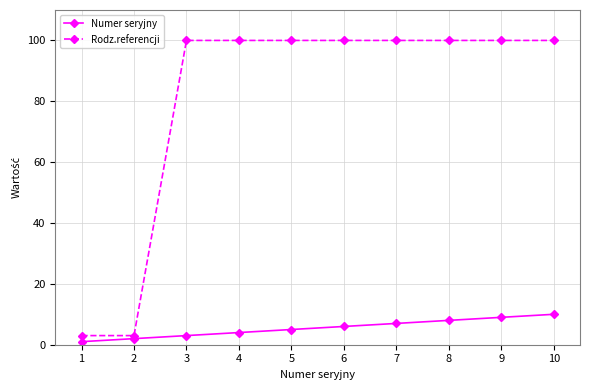

The Rodz.referencji series shows 100 at 4. True or false?

True